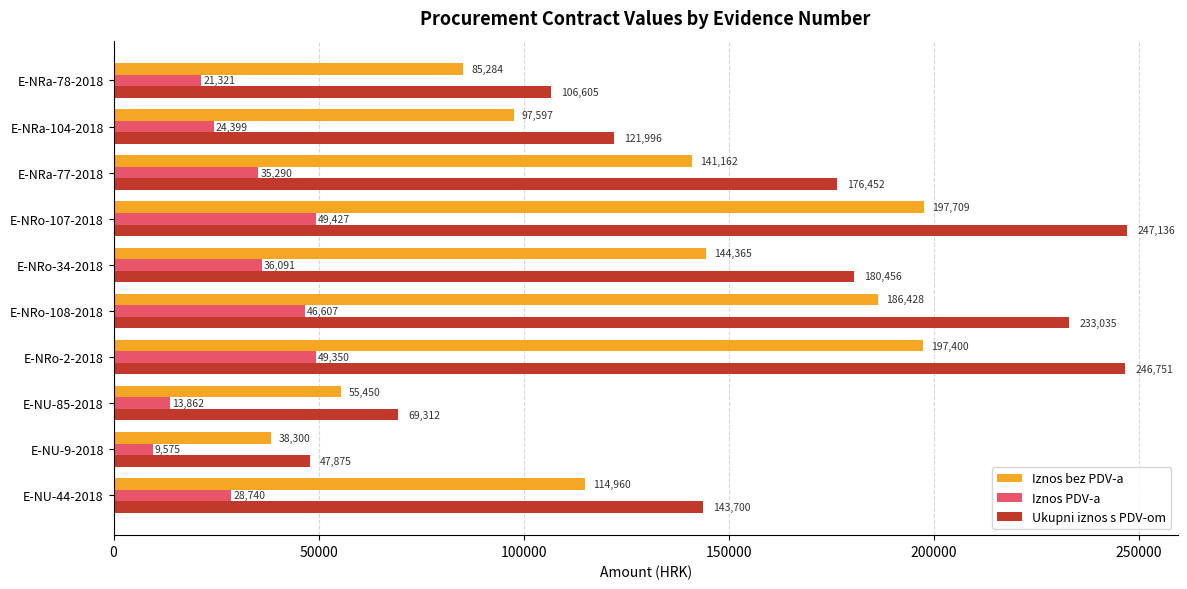

At which label is Ukupni iznos s PDV-om closest to 147505?

E-NU-44-2018